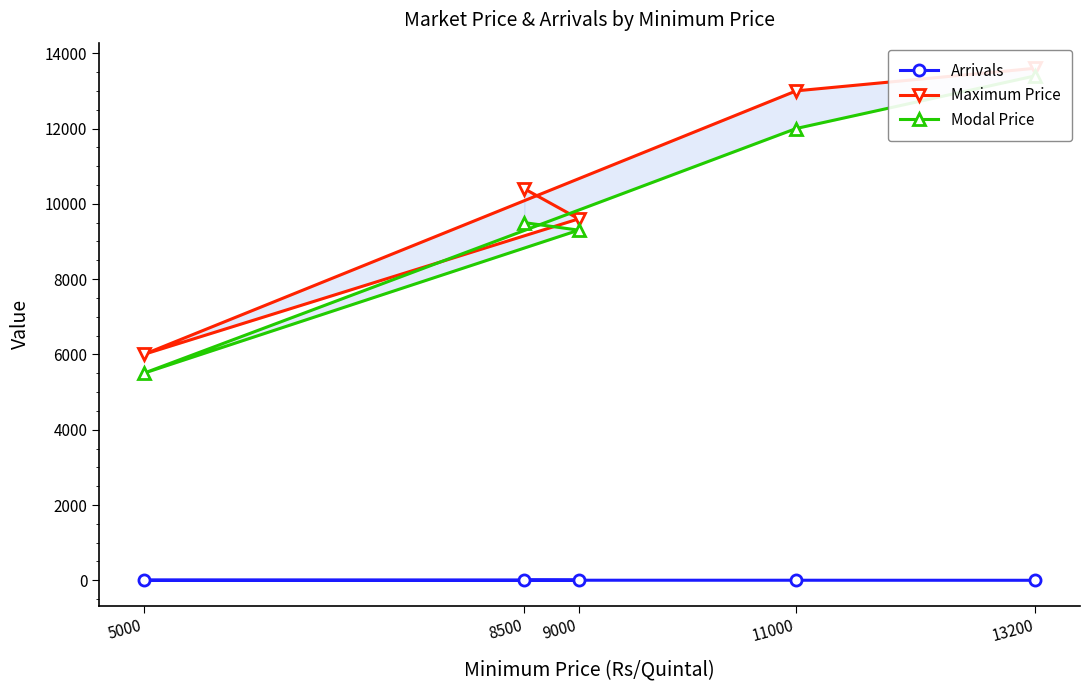

True or false: Modal Price and Maximum Price cross at least once.

False